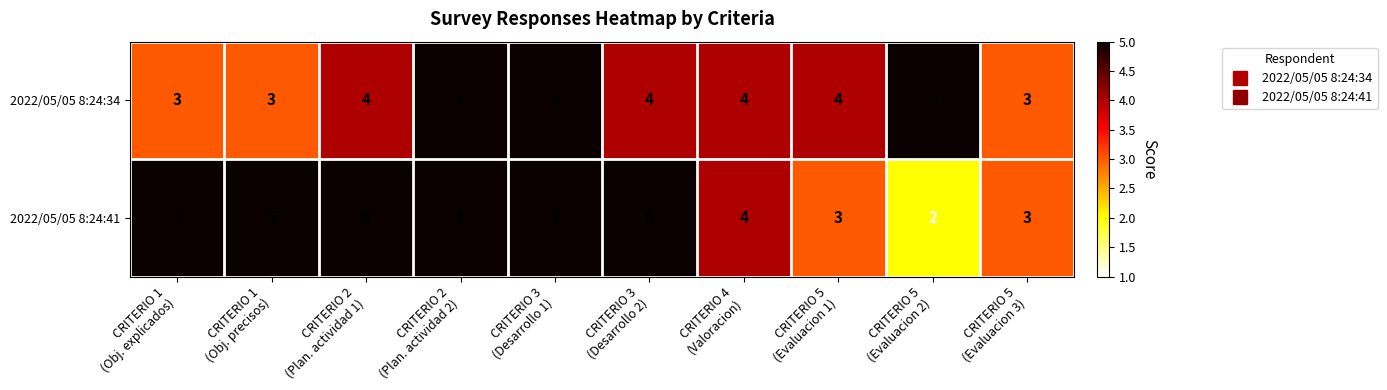

What is the average value of the 2022/05/05 8:24:41 series?

4